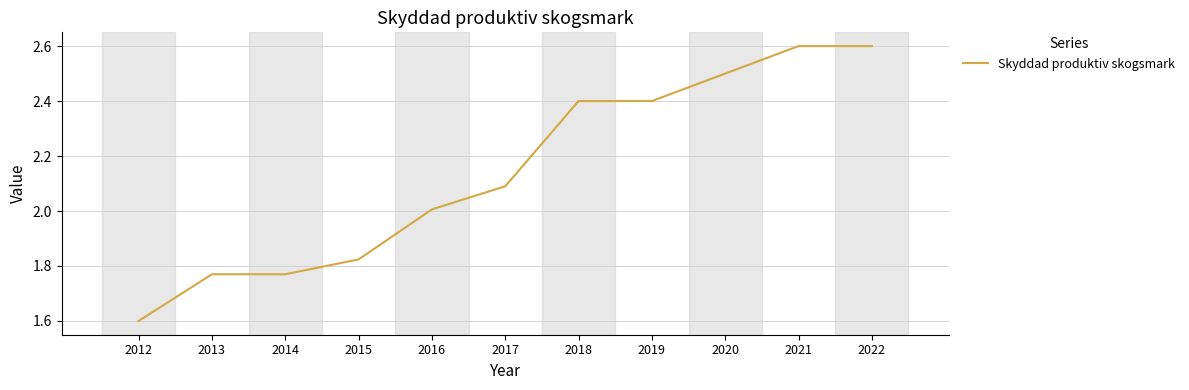

What is the approximate value at 2017?

2.1